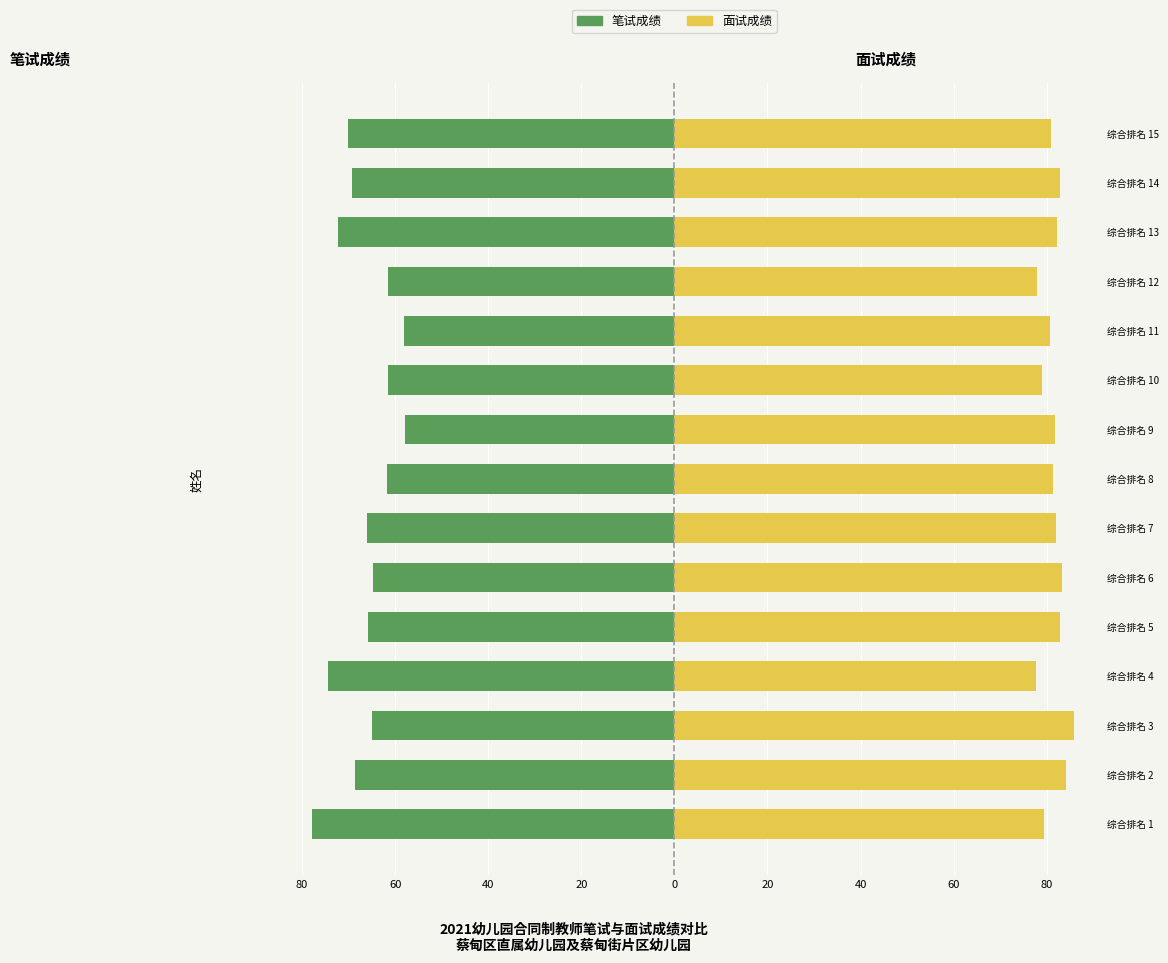

What is the maximum value shown in the chart?

85.8